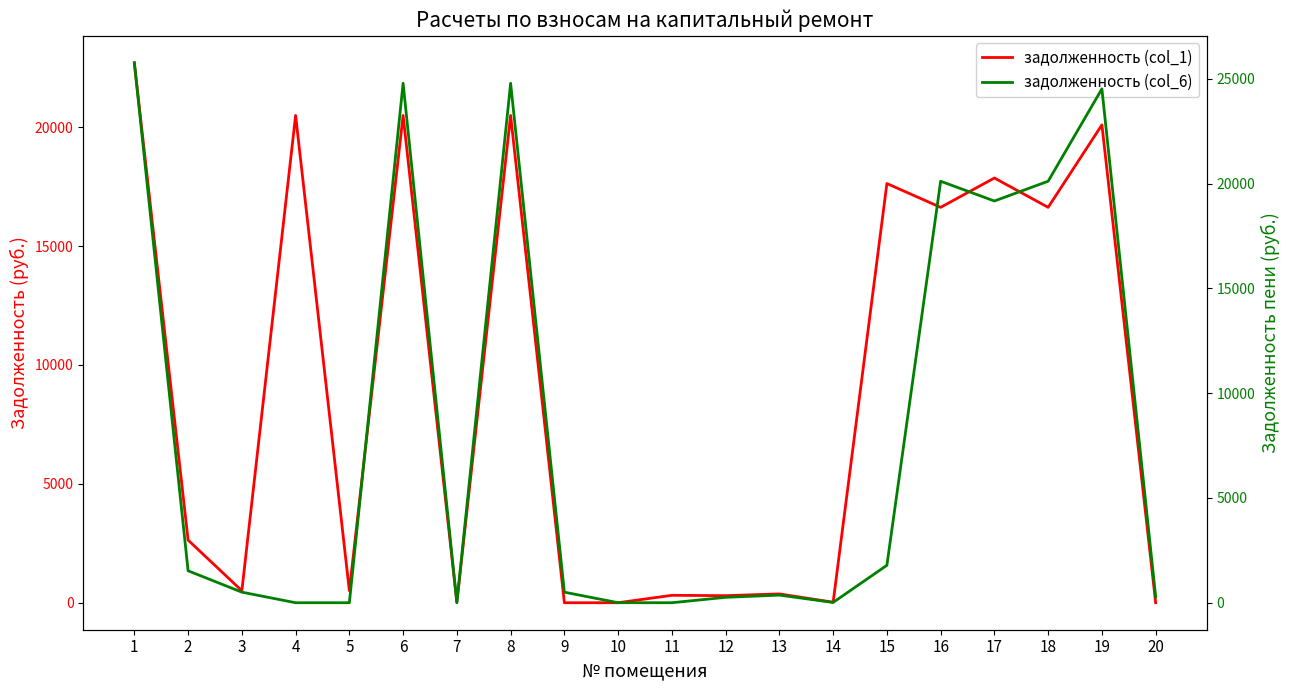

What is the greatest value displayed?

25766.3